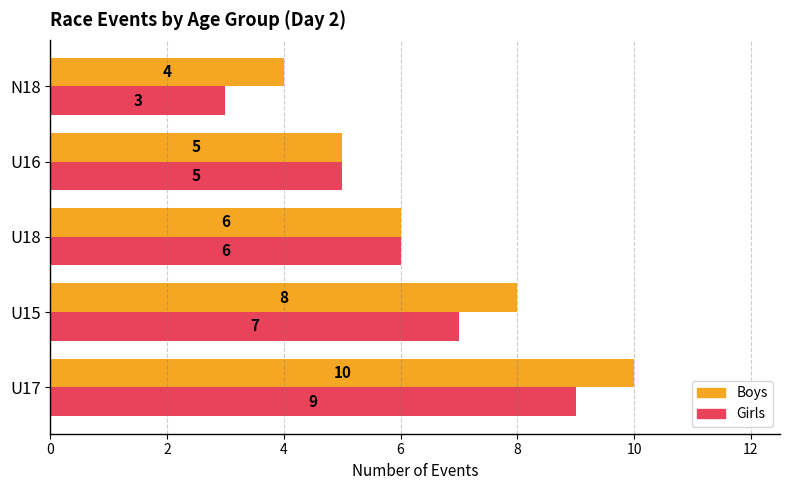

True or false: Girls has a value of 9 at U17.

True